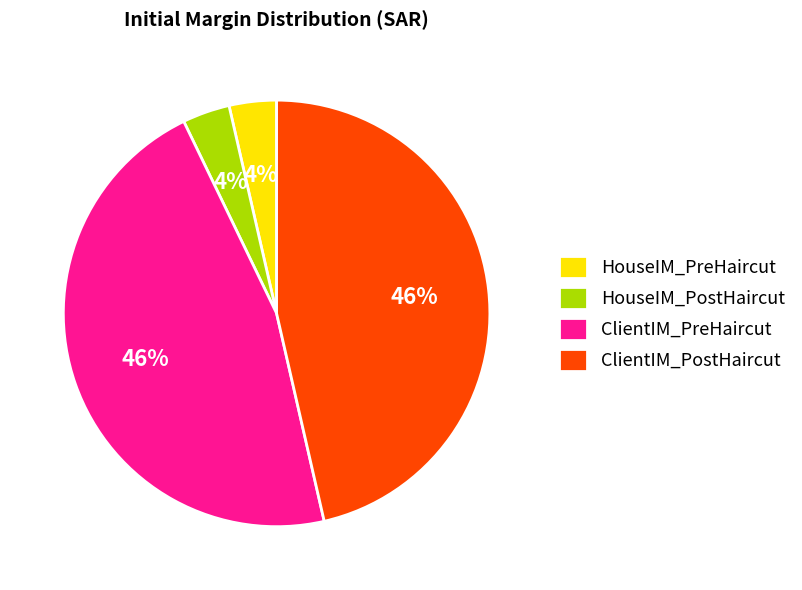

To the nearest percent, what percentage of the pie is HouseIM_PreHaircut?

4%